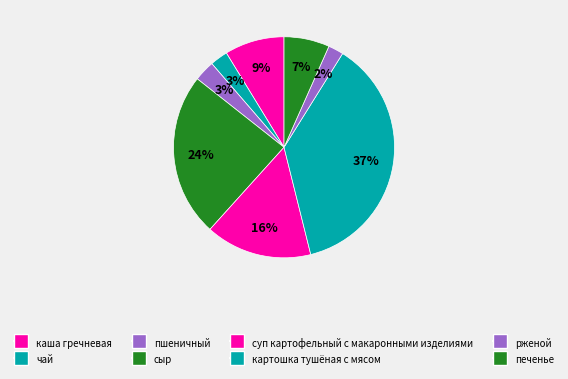

Which slice is the largest?

картошка тушёная с мясом